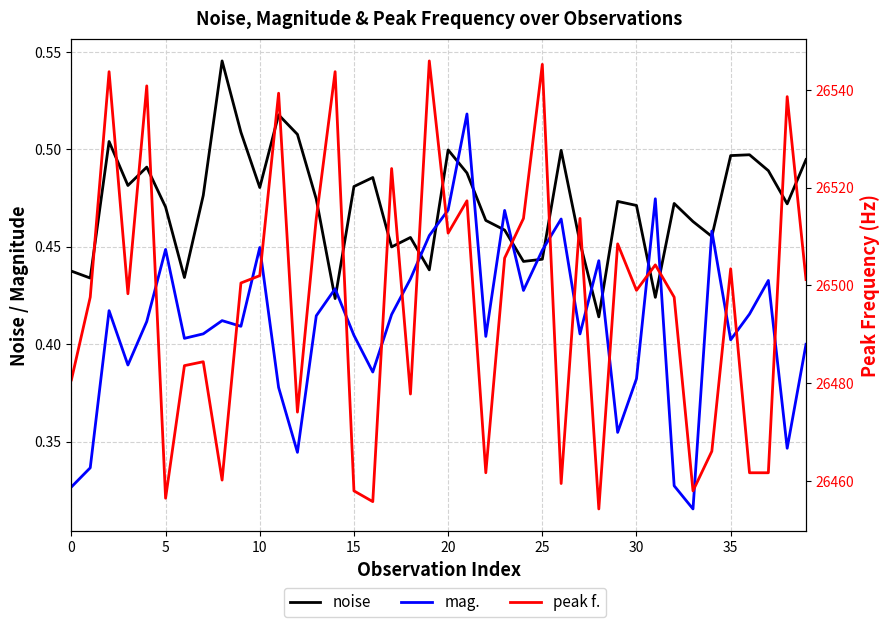

At which category is the sum across all series the highest?

19